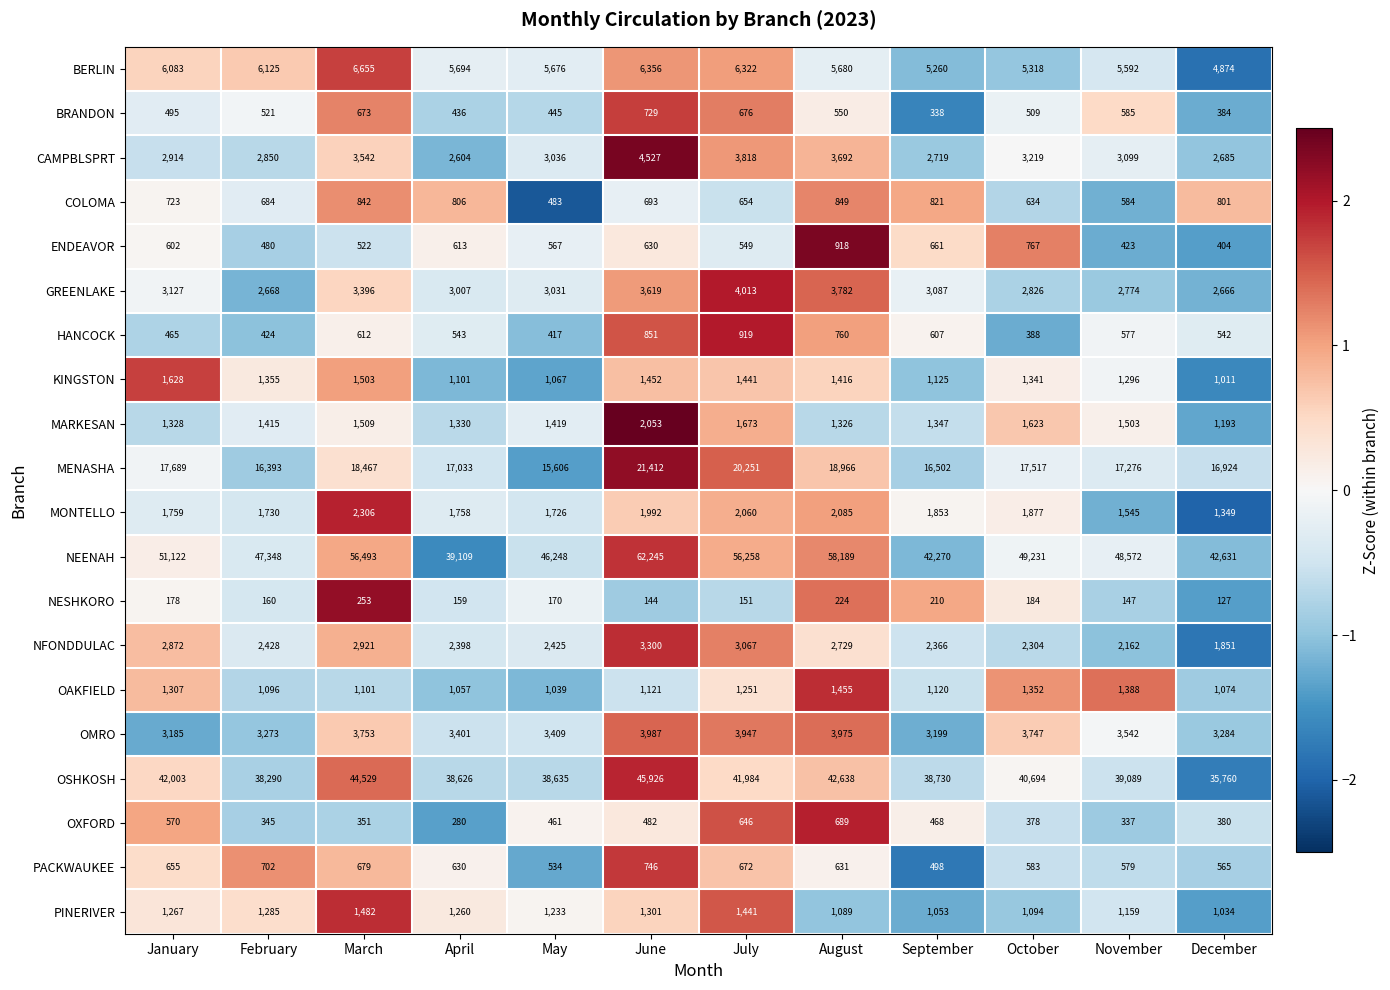

Between June and August, which series saw the biggest shift?

NEENAH